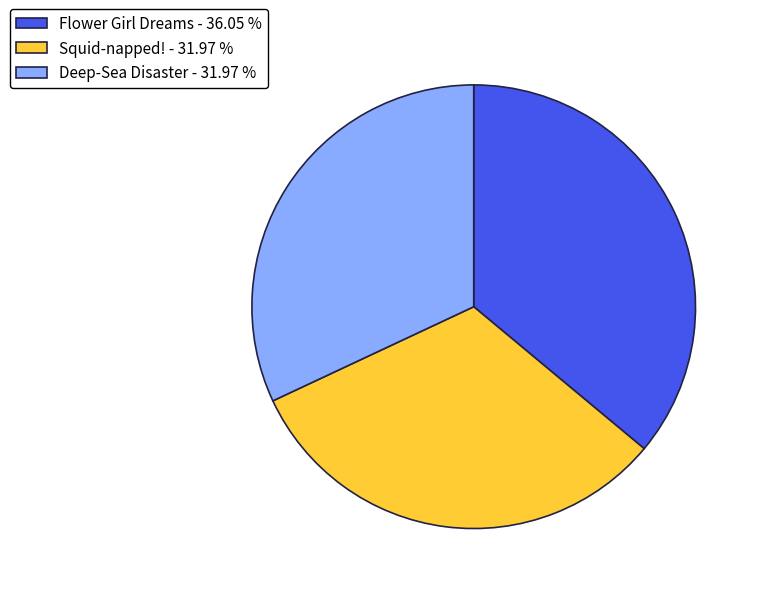

Combined, do Flower Girl Dreams - 36.05 % and Squid-napped! - 31.97 % account for over 50%?

Yes